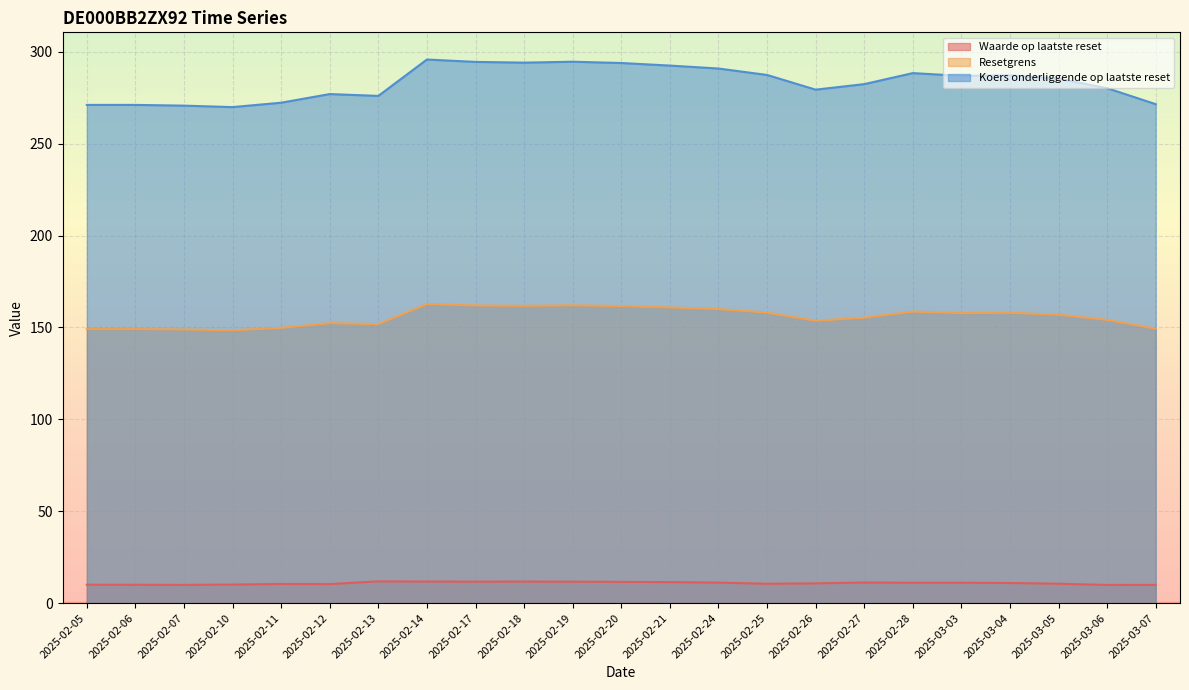

What is the label of the 14th point from the right?

2025-02-18